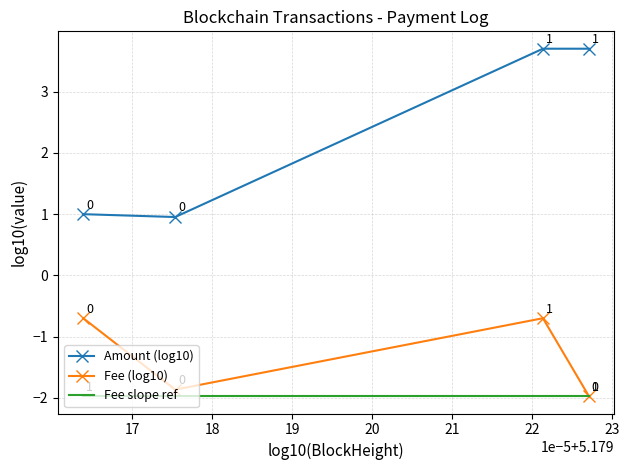

What is the value of the Amount (log10) point at the 2nd from the left?

1.0